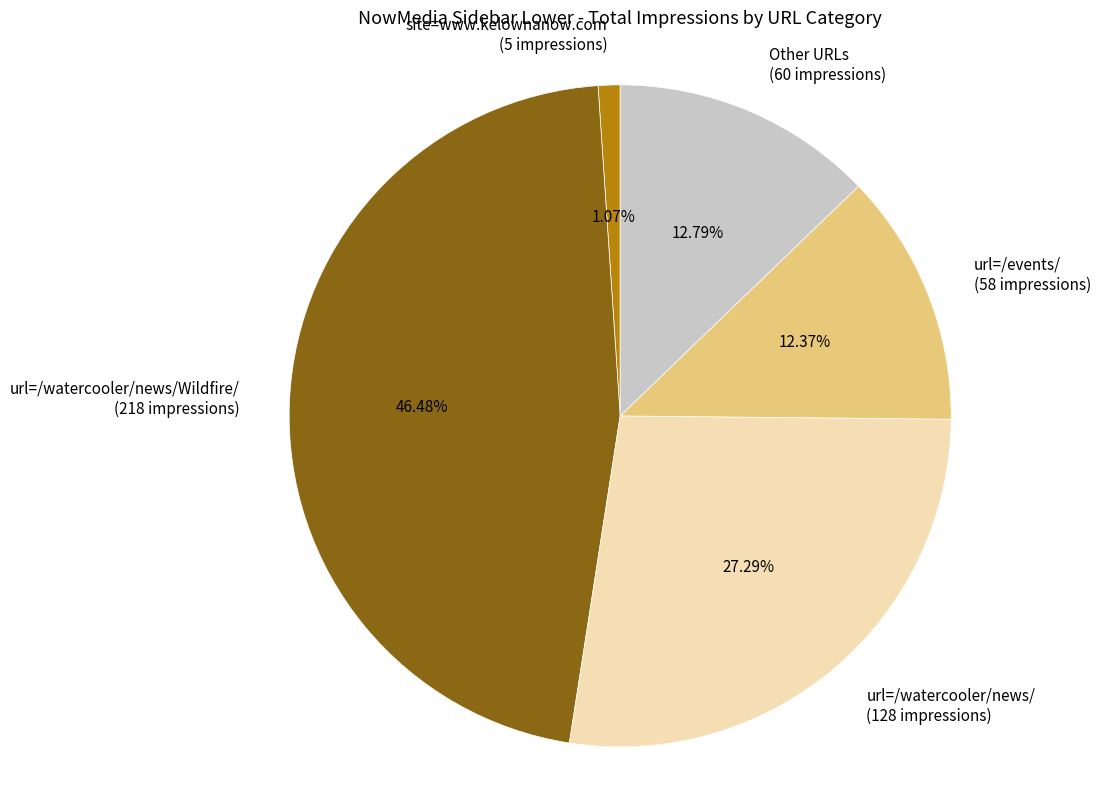

Which slice is the largest?

url=/watercooler/news/Wildfire/ (218 impressions)